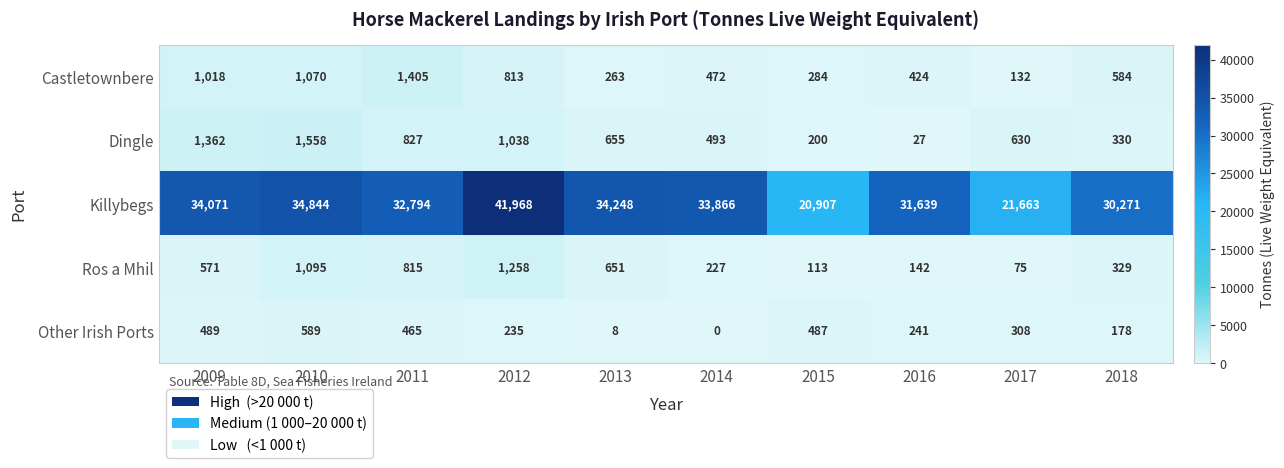

The value of Other Irish Ports at 2016 is 319. True or false?

False